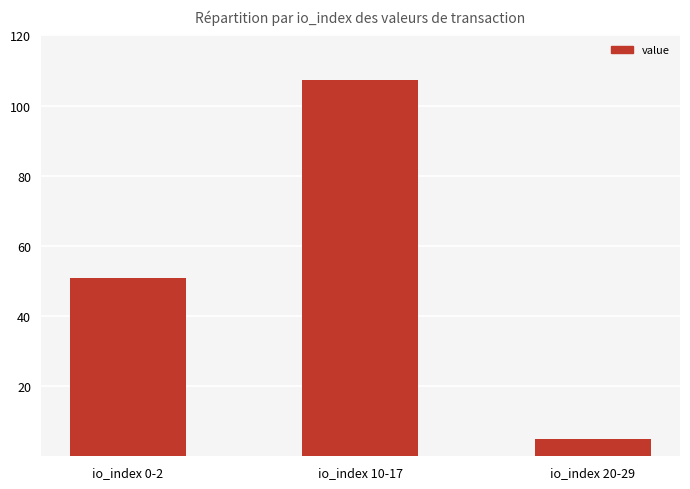

What is the change in value from io_index 0-2 to io_index 20-29?

-46.1